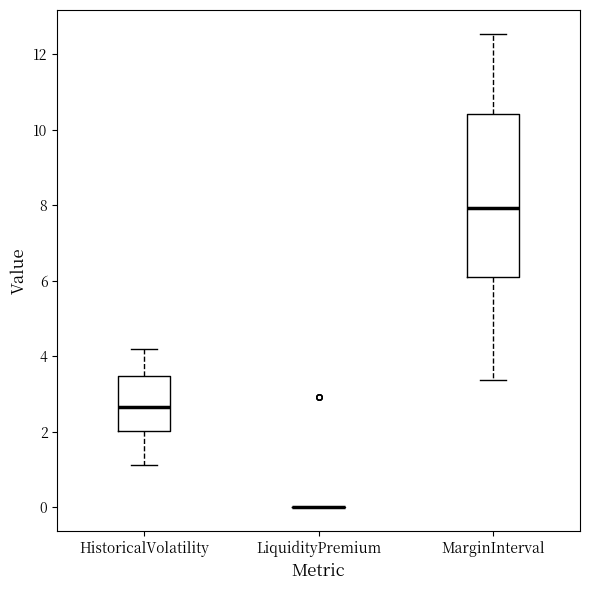

Reading left to right, read every box against the y-axis: the position of its median line, the range the box covers, and the ends of its whiskers. The values are not printed on the chart, so give them approximately, as read against the axis.

HistoricalVolatility: median 2.6, box 2.0 to 3.4, whiskers 1.2 to 4.2
LiquidityPremium: box collapsed to a line at 0.0, whiskers 0.0 to 0.0
MarginInterval: median 8.0, box 6.0 to 10.4, whiskers 3.4 to 12.6